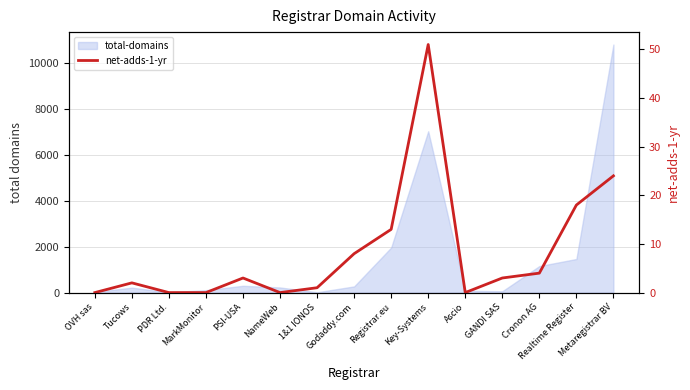

At which category does the chart reach its minimum across all series?

OVH sas